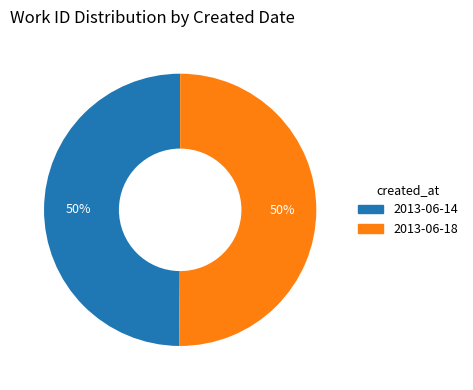

Approximately how many times larger is the value at 2013-06-18 compared to 2013-06-14?

1.0